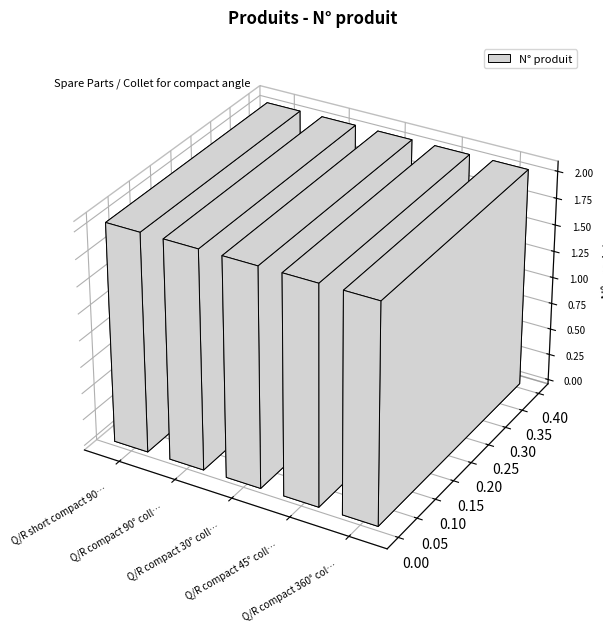

Does the chart contain any negative values?

No